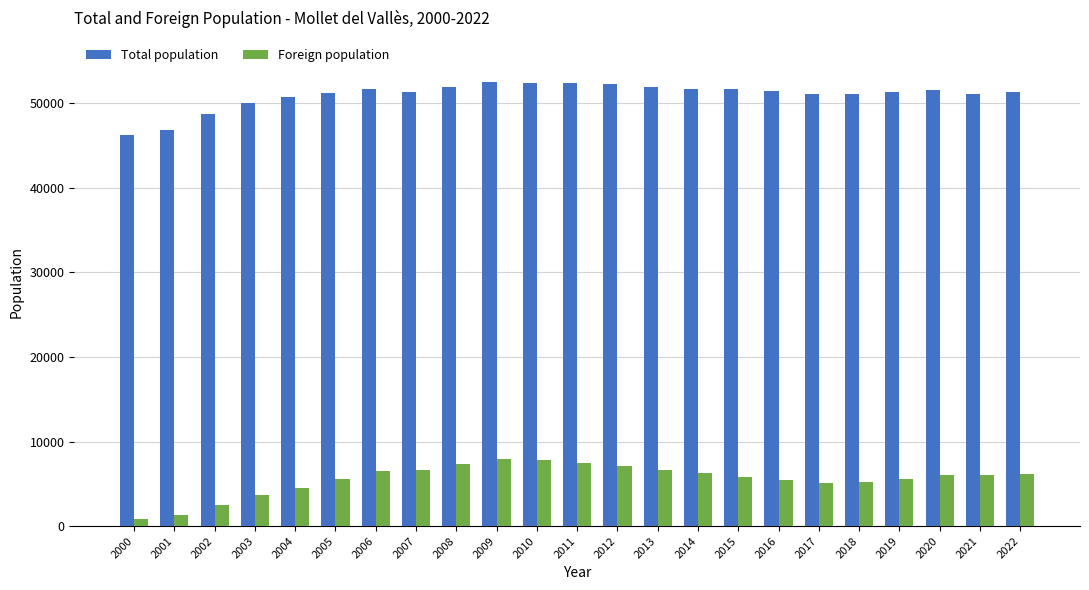

How many data points in Total population are less than 51365?

11